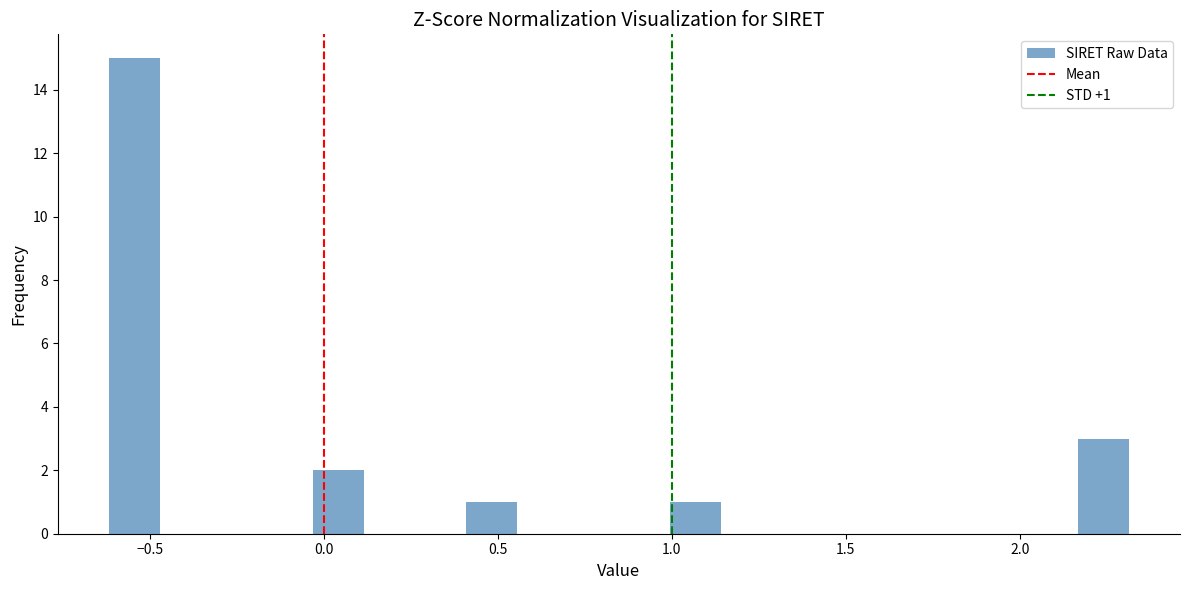

Read against the x-axis, roughly where is the centre of the tallest bar?

-0.55